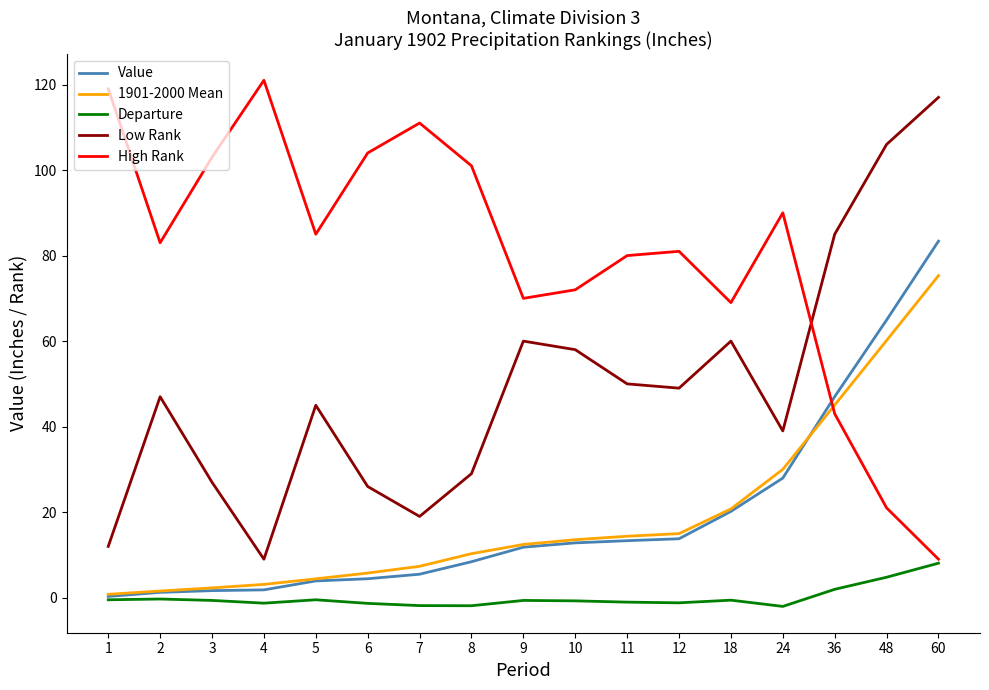

List the series in order of their peak value, highest first.

High Rank, Low Rank, Value, 1901-2000 Mean, Departure